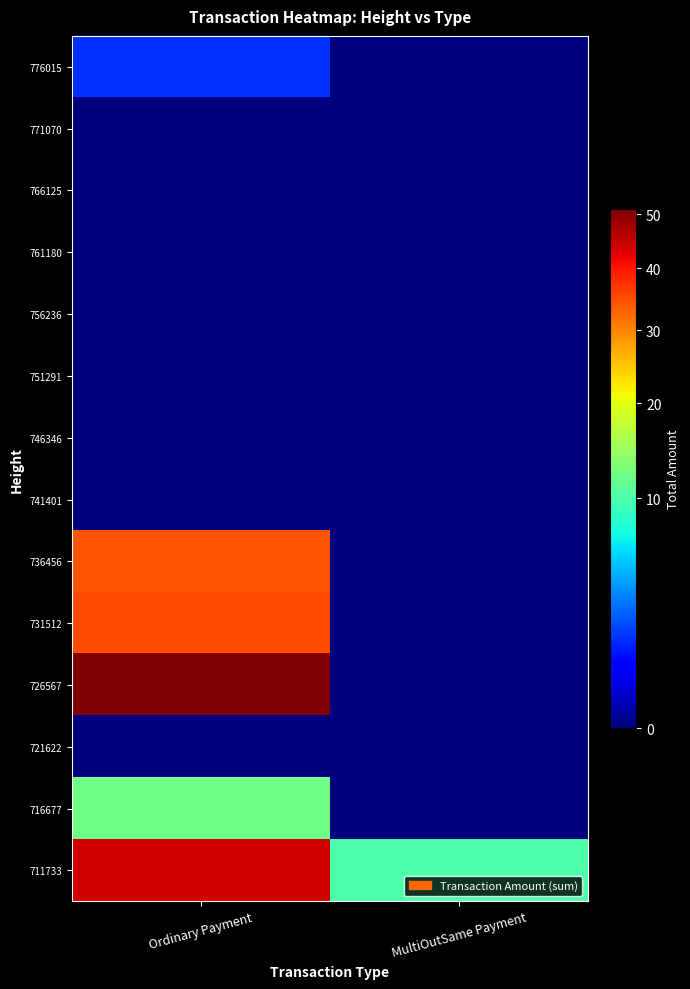

Reading left to right, list all the values displayed in this chart.

776015: Ordinary Payment=1.6	MultiOutSame Payment=0.0
771070: Ordinary Payment=0.0	MultiOutSame Payment=0.0
766125: Ordinary Payment=0.0	MultiOutSame Payment=0.0
761180: Ordinary Payment=0.0	MultiOutSame Payment=0.0
756236: Ordinary Payment=0.0	MultiOutSame Payment=0.0
751291: Ordinary Payment=0.0	MultiOutSame Payment=0.0
746346: Ordinary Payment=0.0	MultiOutSame Payment=0.0
741401: Ordinary Payment=0.0	MultiOutSame Payment=0.0
736456: Ordinary Payment=34.0	MultiOutSame Payment=0.0
731512: Ordinary Payment=35.0	MultiOutSame Payment=0.0
726567: Ordinary Payment=51.0	MultiOutSame Payment=0.0
721622: Ordinary Payment=0.0	MultiOutSame Payment=0.0
716677: Ordinary Payment=12.0	MultiOutSame Payment=0.0
711733: Ordinary Payment=44.0	MultiOutSame Payment=10.0